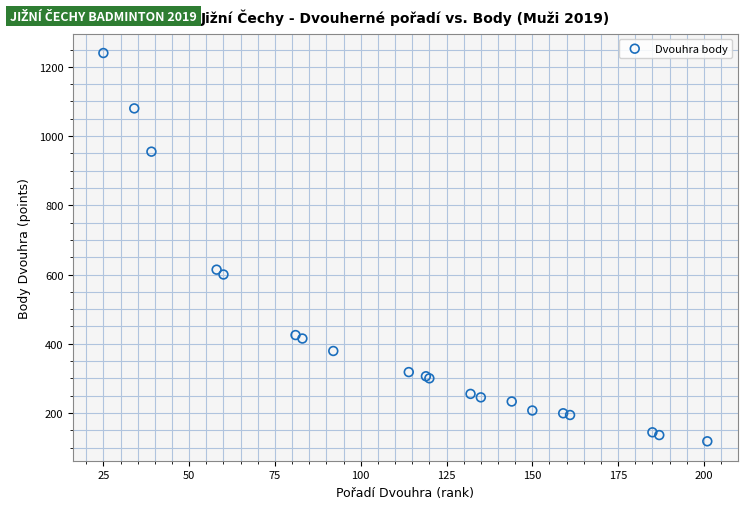

What Y value in the scatter plot is closest to 679?

614